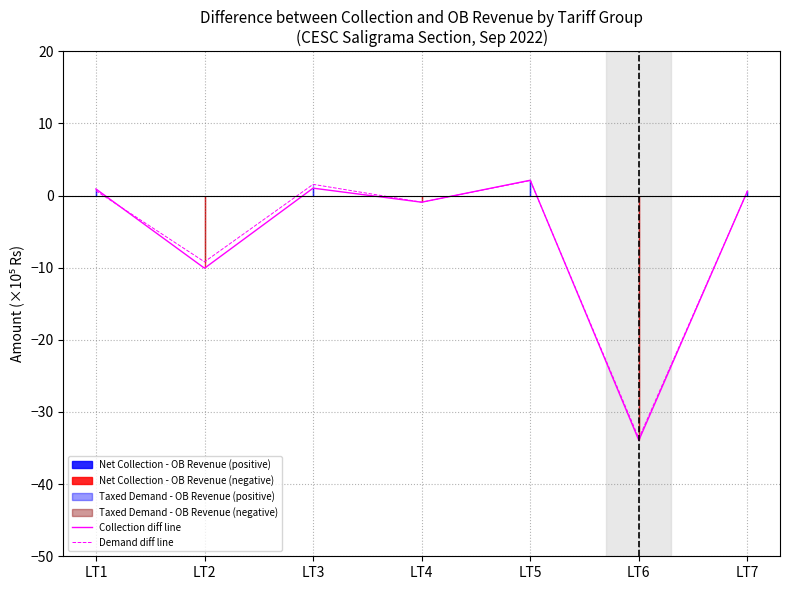

What is the difference between the maximum and minimum values in the Collection diff line series?

36.0